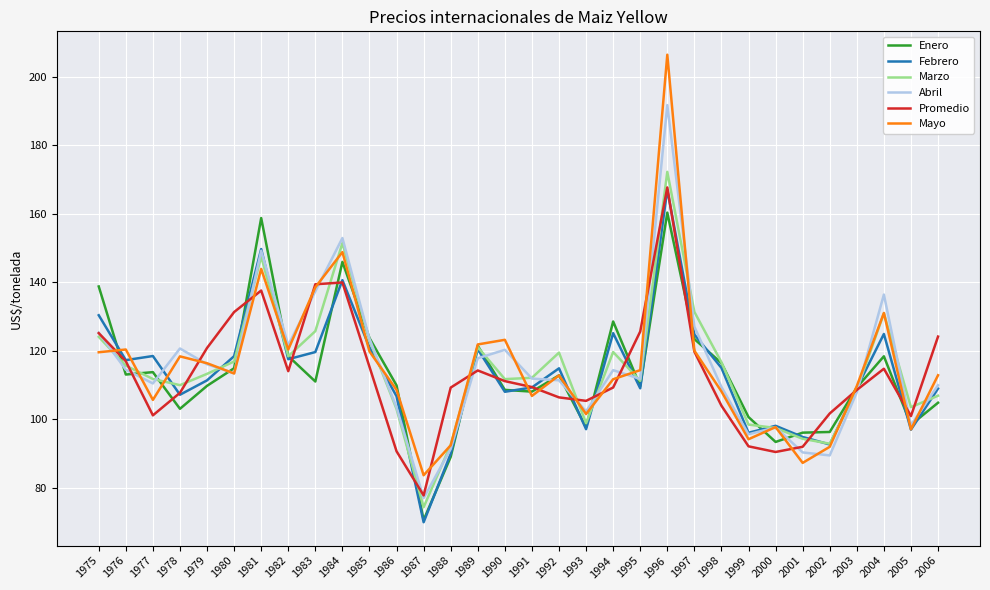

Which label corresponds to the largest value in the chart?

1996